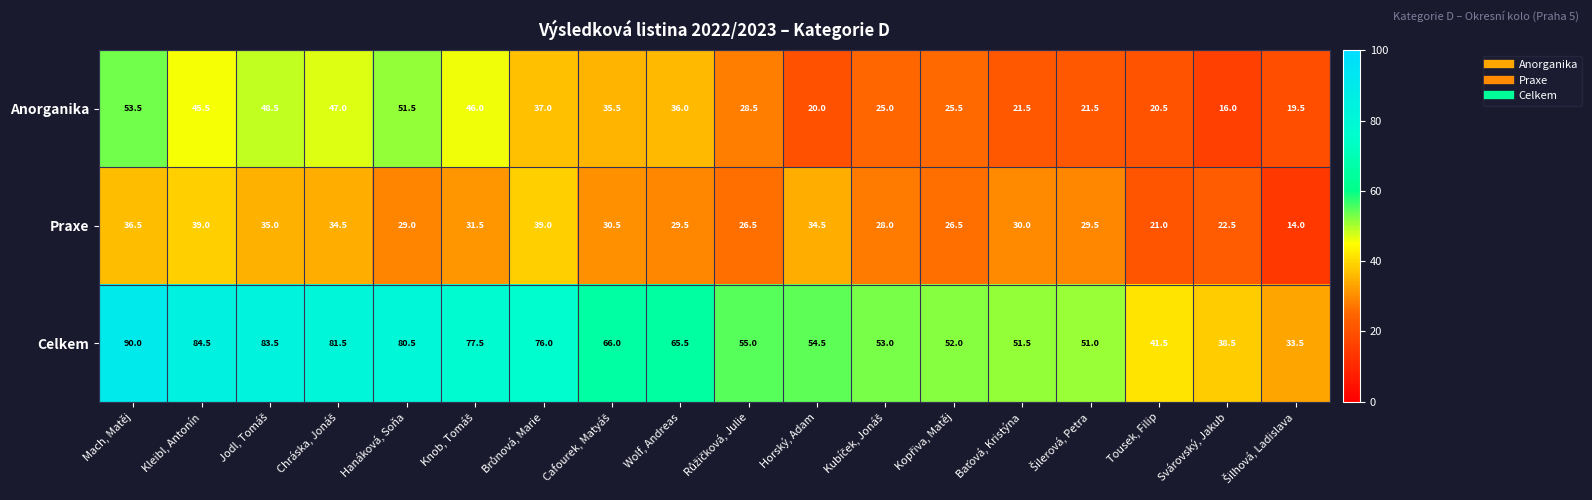

What is the difference between the maximum and minimum values in the Celkem series?

56.5